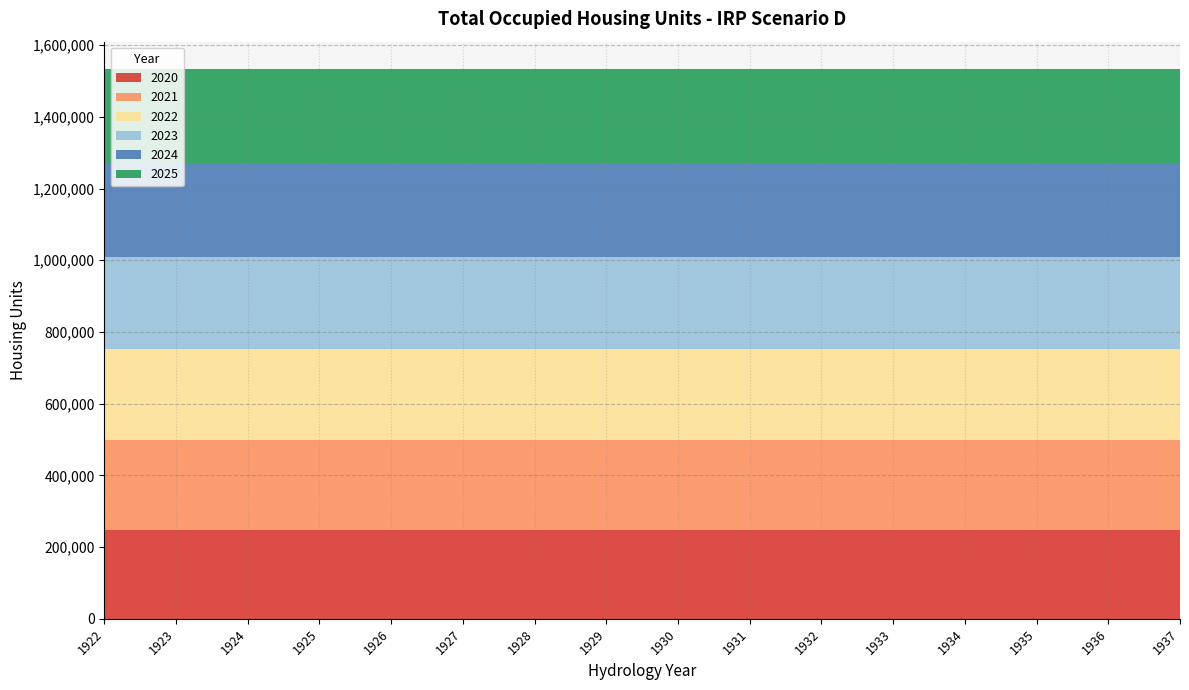

Reading left to right, extract all data points from this chart.

2020: 1922=247957.0	1923=247957.0	1924=247957.0	1925=247957.0	1926=247957.0	1927=247957.0	1928=247957.0	1929=247957.0	1930=247957.0	1931=247957.0	1932=247957.0	1933=247957.0	1934=247957.0	1935=247957.0	1936=247957.0	1937=247957.0
2021: 1922=250971.5	1923=250971.5	1924=250971.5	1925=250971.5	1926=250971.5	1927=250971.5	1928=250971.5	1929=250971.5	1930=250971.5	1931=250971.5	1932=250971.5	1933=250971.5	1934=250971.5	1935=250971.5	1936=250971.5	1937=250971.5
2022: 1922=253991.6	1923=253991.6	1924=253991.6	1925=253991.6	1926=253991.6	1927=253991.6	1928=253991.6	1929=253991.6	1930=253991.6	1931=253991.6	1932=253991.6	1933=253991.6	1934=253991.6	1935=253991.6	1936=253991.6	1937=253991.6
2023: 1922=257017.2	1923=257017.2	1924=257017.2	1925=257017.2	1926=257017.2	1927=257017.2	1928=257017.2	1929=257017.2	1930=257017.2	1931=257017.2	1932=257017.2	1933=257017.2	1934=257017.2	1935=257017.2	1936=257017.2	1937=257017.2
2024: 1922=260048.0	1923=260048.0	1924=260048.0	1925=260048.0	1926=260048.0	1927=260048.0	1928=260048.0	1929=260048.0	1930=260048.0	1931=260048.0	1932=260048.0	1933=260048.0	1934=260048.0	1935=260048.0	1936=260048.0	1937=260048.0
2025: 1922=263089.9	1923=263089.9	1924=263089.9	1925=263089.9	1926=263089.9	1927=263089.9	1928=263089.9	1929=263089.9	1930=263089.9	1931=263089.9	1932=263089.9	1933=263089.9	1934=263089.9	1935=263089.9	1936=263089.9	1937=263089.9